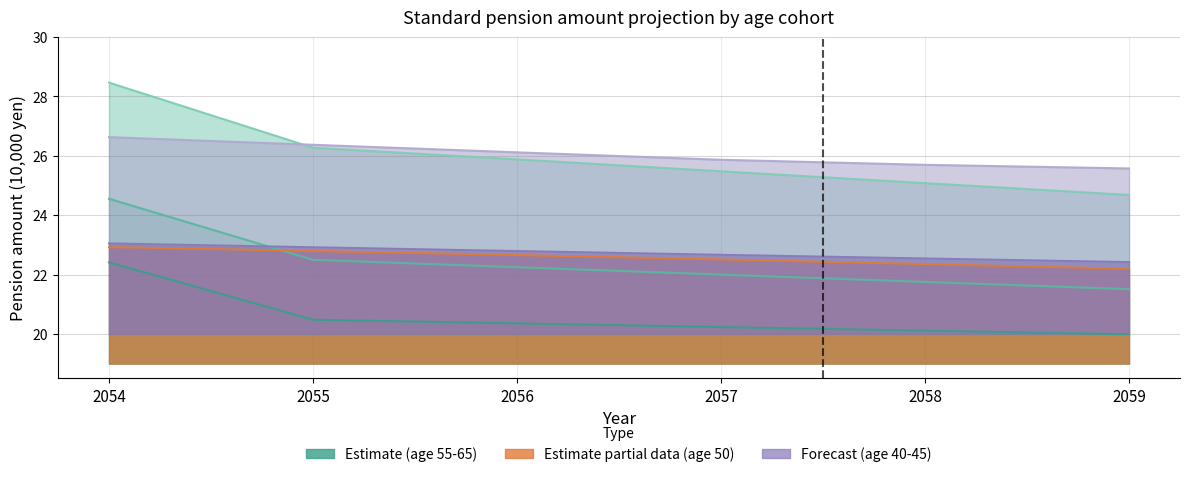

Does the chart display data point markers on the line(s)?

No